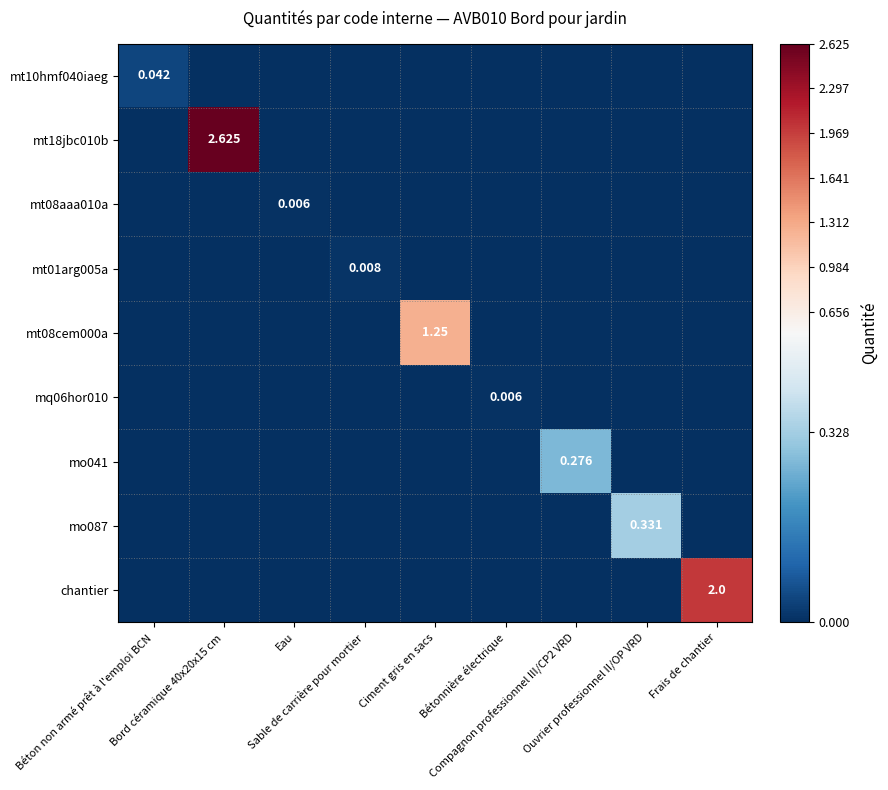

Which series has the largest total across all categories?

mt18jbc010b